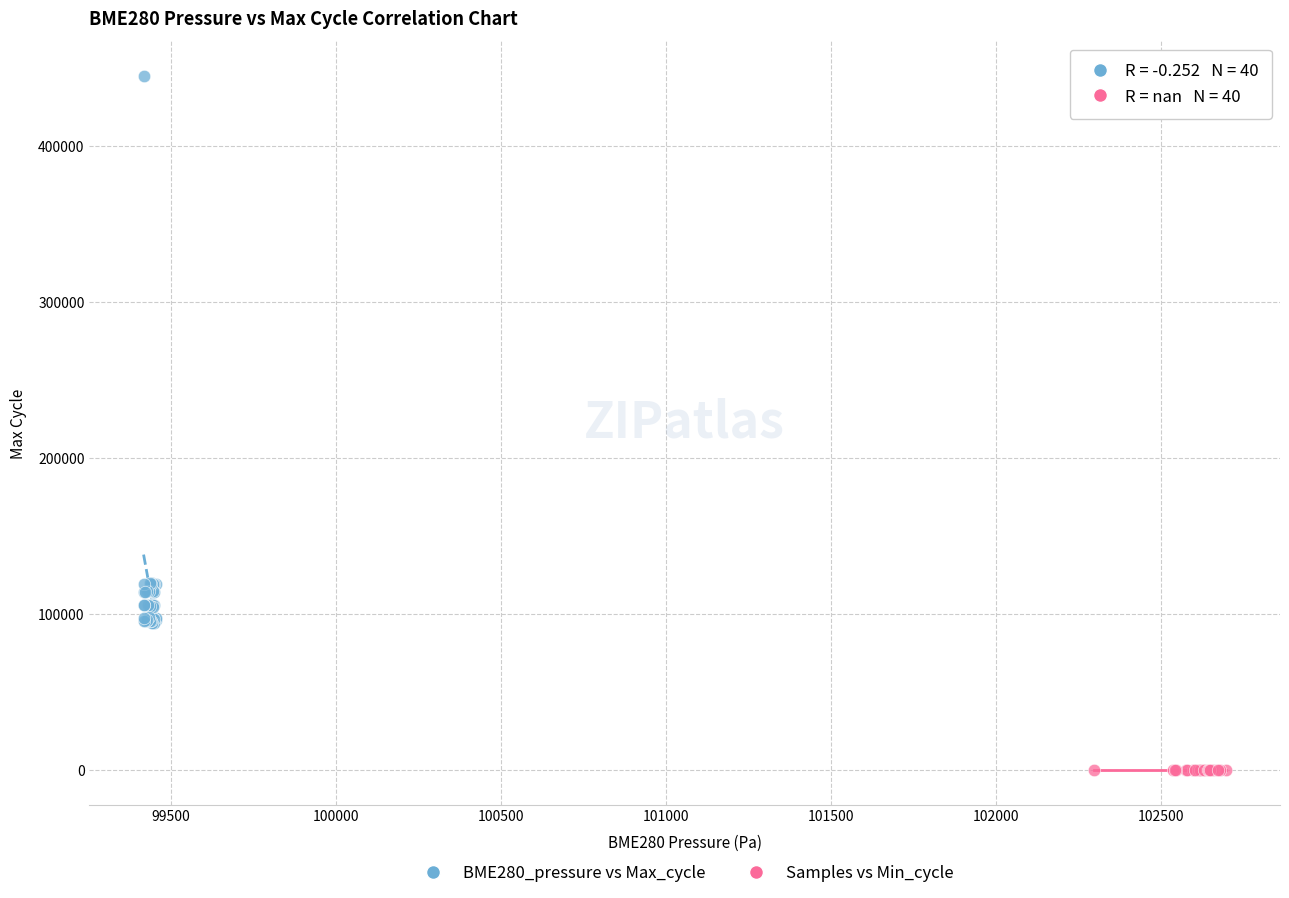

Which series reaches the maximum Y coordinate?

BME280_pressure vs Max_cycle